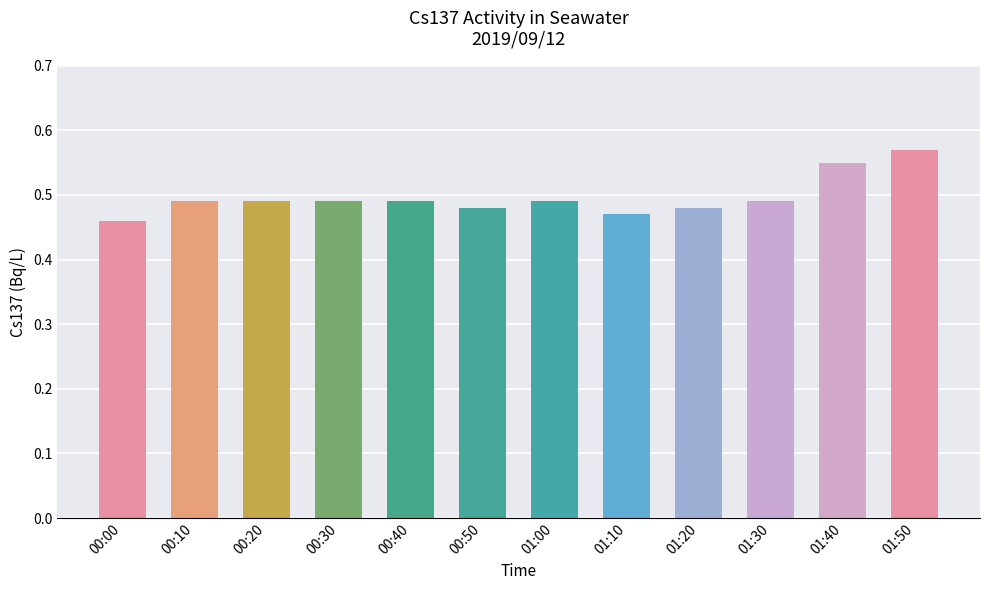

What is the sum of the values at 01:50 and 00:30?

1.1